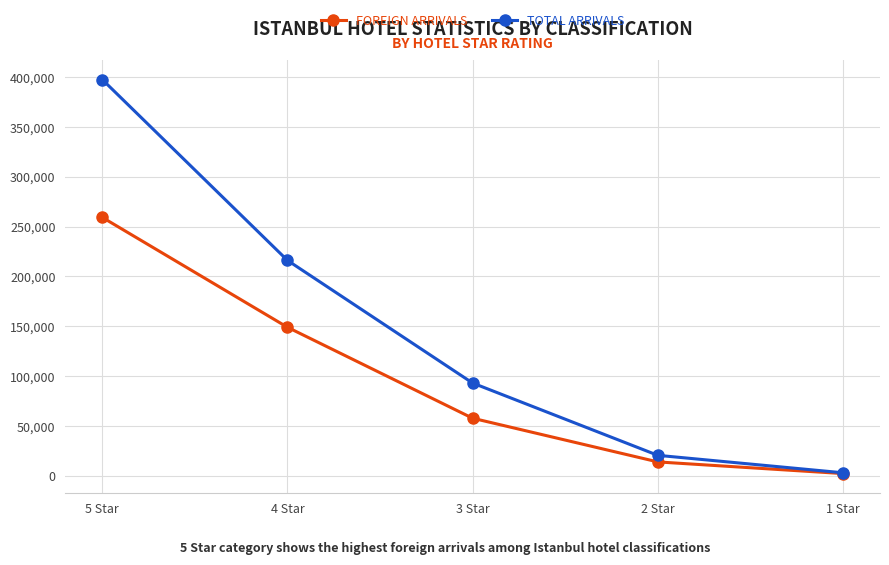

Which series changed the most between 5 Star and 2 Star?

TOTAL ARRIVALS